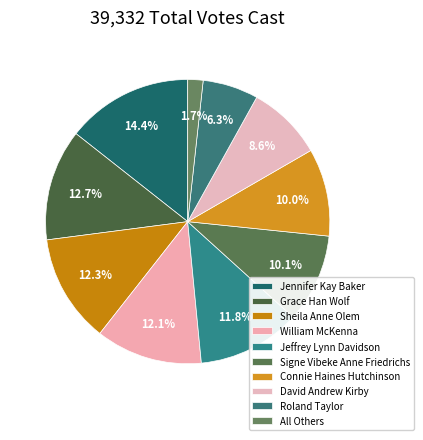

Is it true that Grace Han Wolf is 13% of the pie?

True